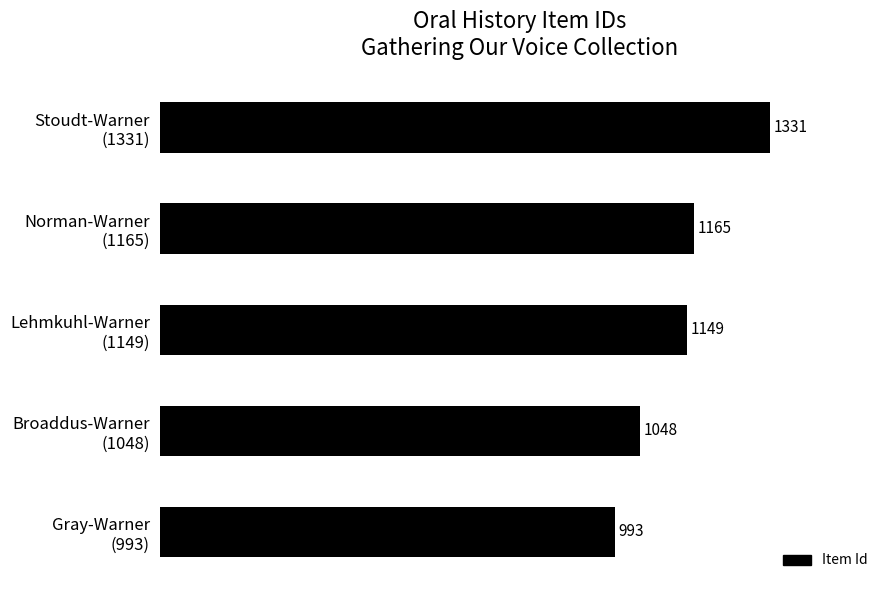

What is the greatest value displayed?

1331